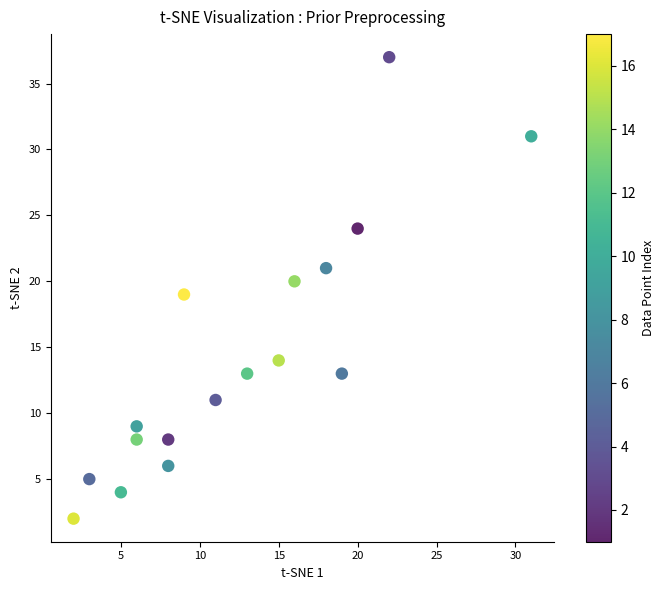

What is the range of X values (max minus min)?

29